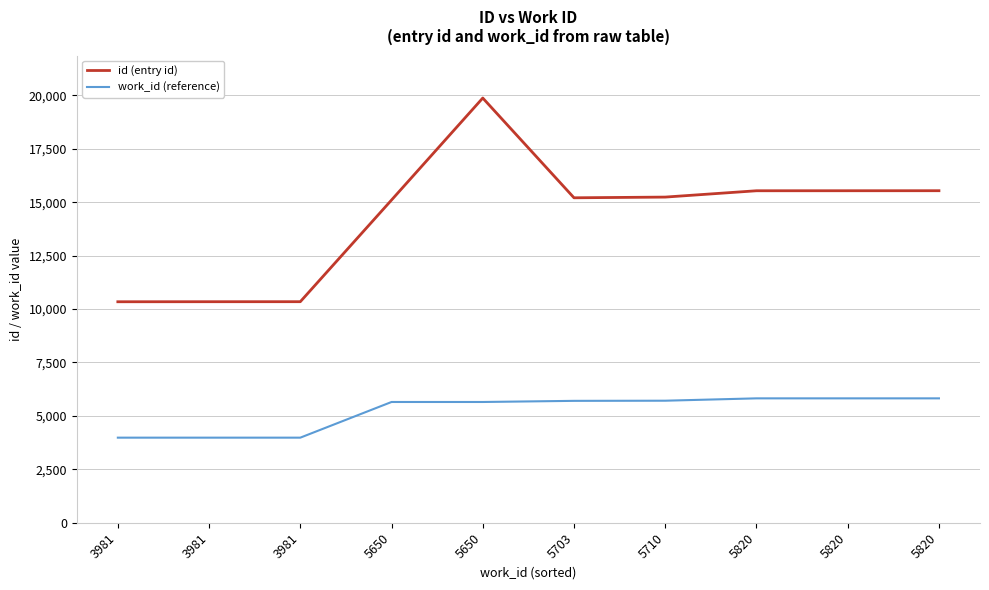

Rank the series by their average value, from highest to lowest.

id (entry id), work_id (reference)